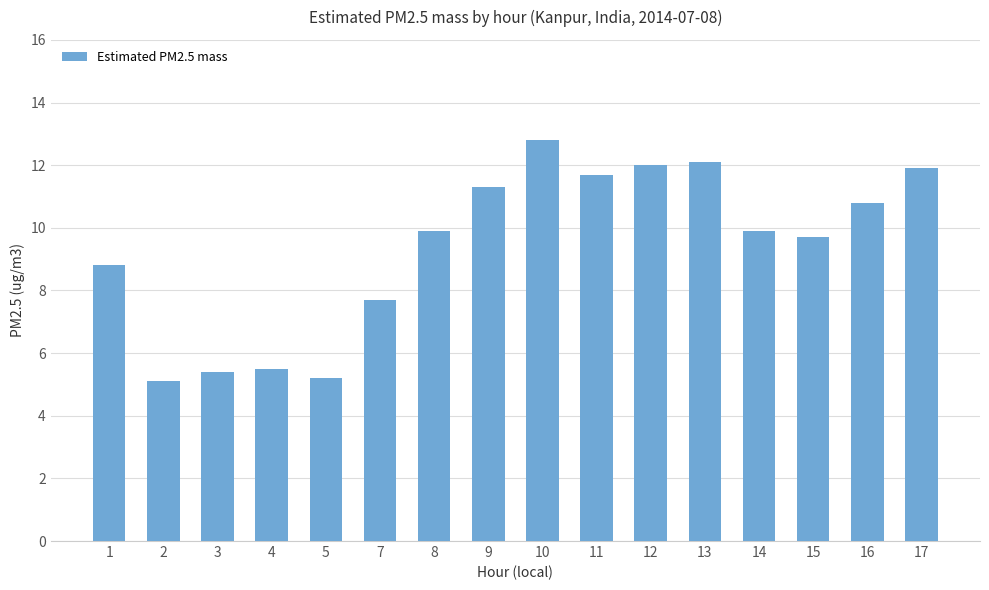

What is the sum of the values at 3 and 16?

16.2